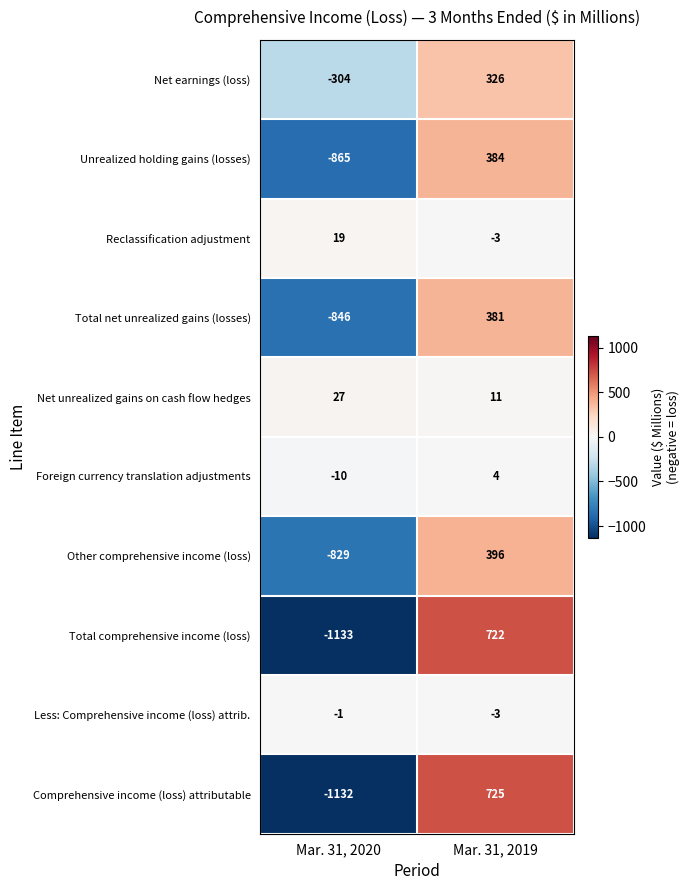

Which series has the largest total across all categories?

Net unrealized gains on cash flow hedges